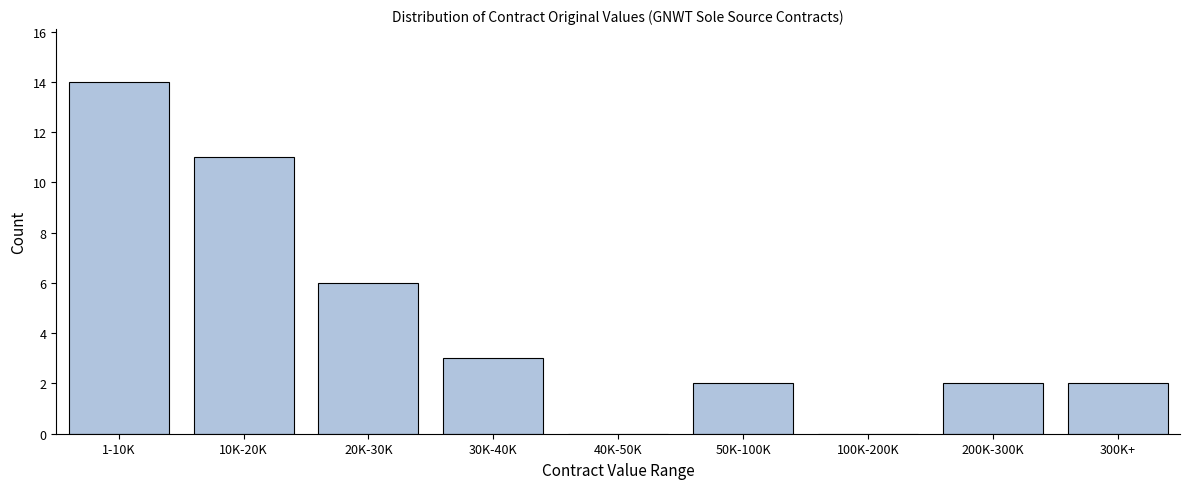

Reading left to right, transcribe all the data shown in this chart.

1-10K=14	10K-20K=11	20K-30K=6	30K-40K=3	40K-50K=0	50K-100K=2	100K-200K=0	200K-300K=2	300K+=2